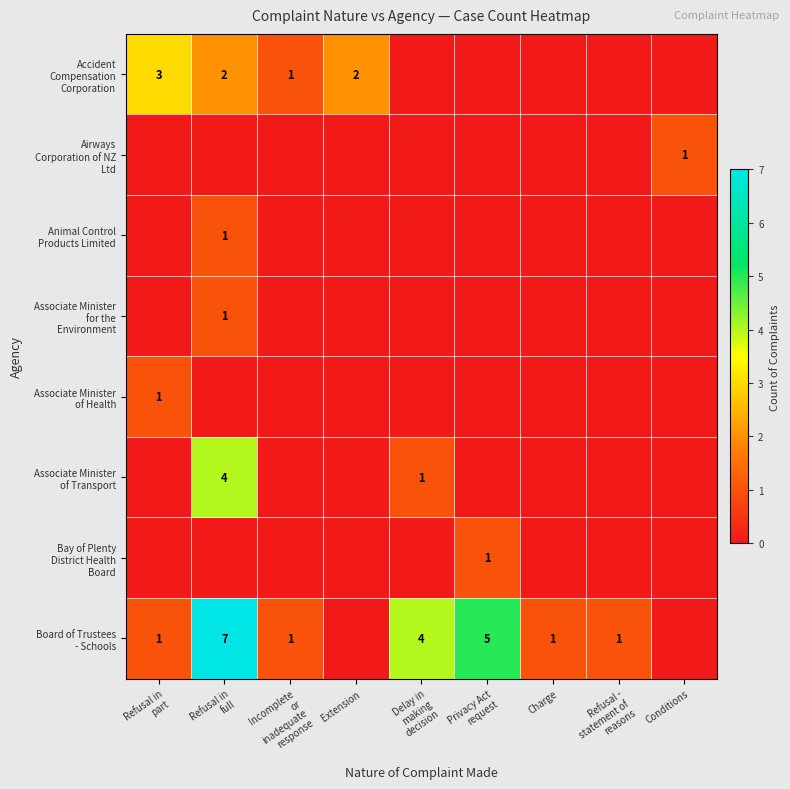

At which label is Associate Minister of Health closest to 0?

Refusal in full